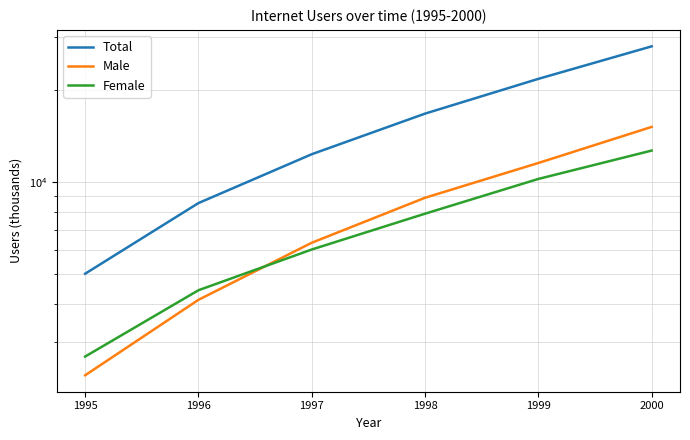

List the labels in order of Male value, largest first.

2000, 1999, 1998, 1997, 1996, 1995